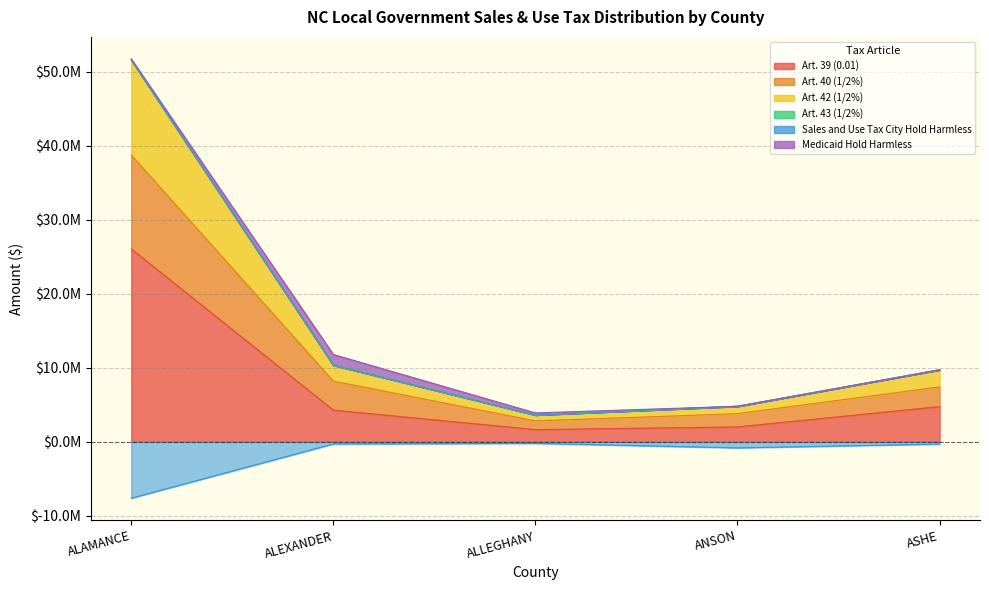

What is the label of the 2nd point from the right?

ANSON